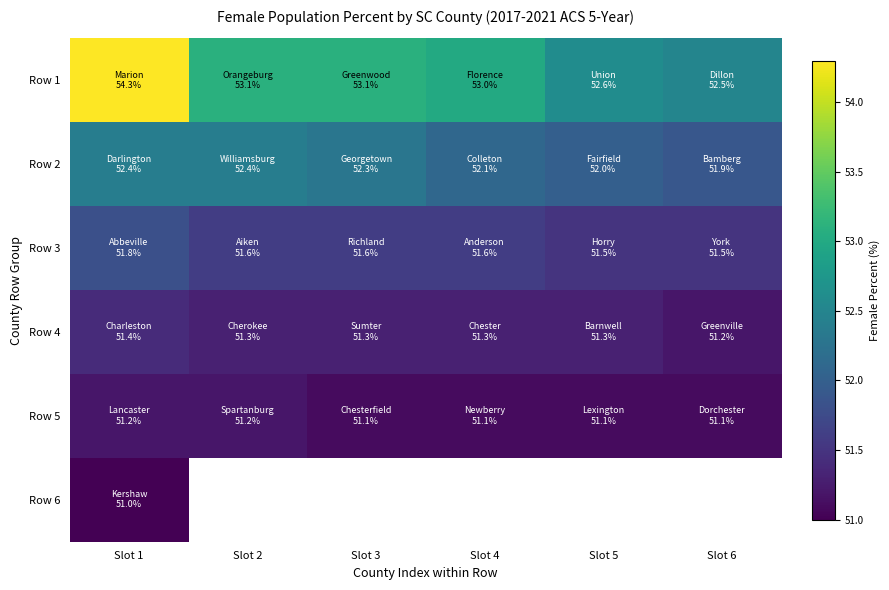

Which has a higher value, Slot 3 or Slot 1?

Slot 1